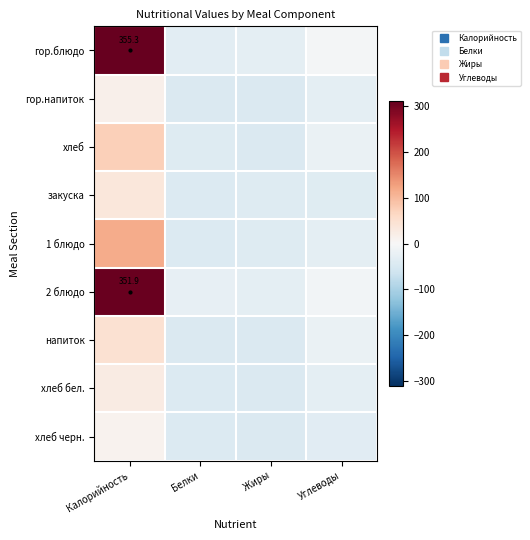

The value of хлеб бел. at Жиры is -9.4. True or false?

False